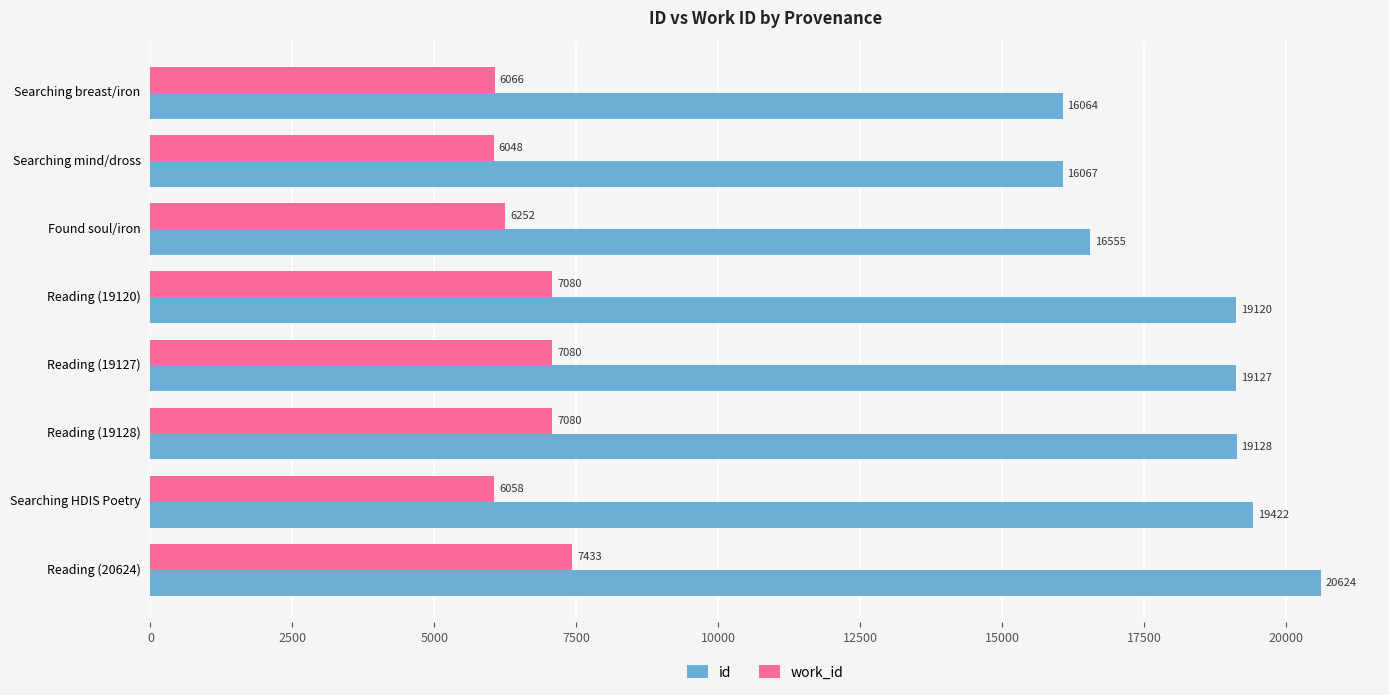

What is the average value of the id series?

18263